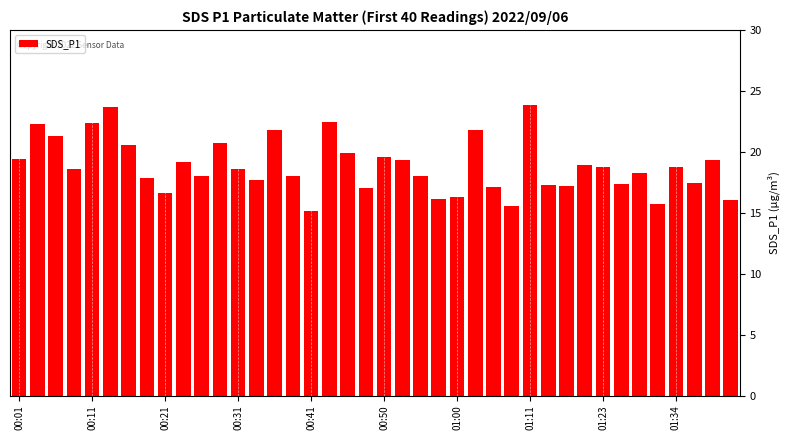

What is the smallest value displayed?

15.2